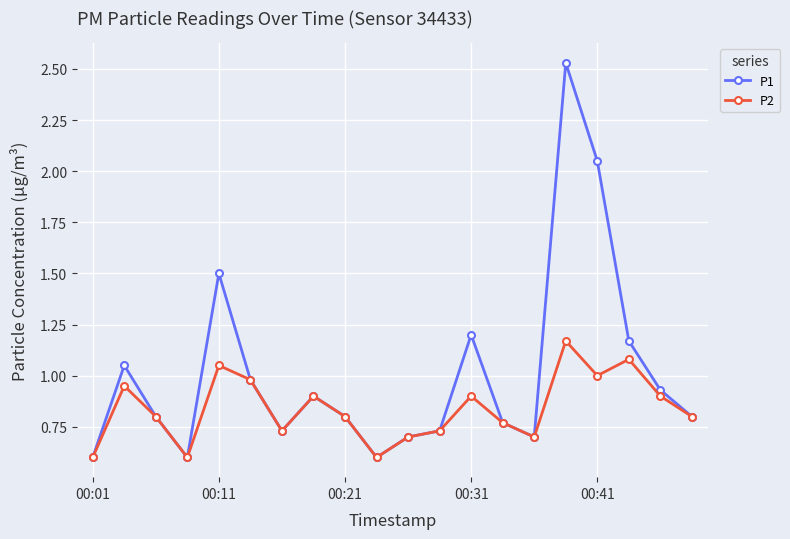

Rank the series by their average value, from highest to lowest.

P1, P2